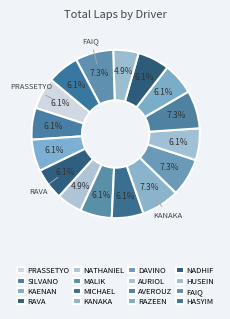

Which slice is the smallest?

NATHANIEL ANDIKARA